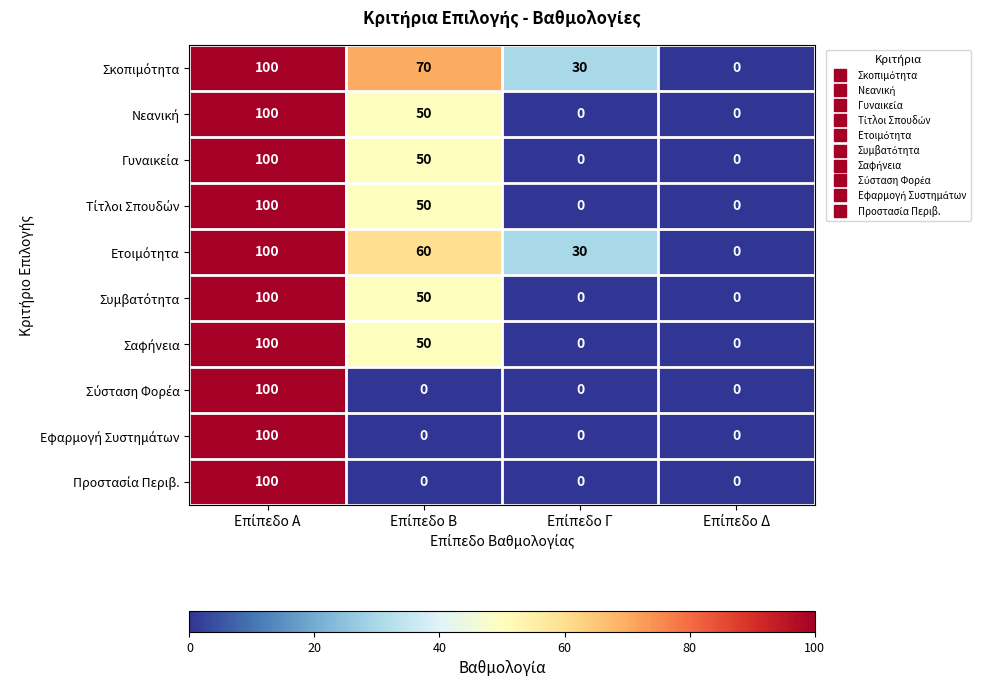

At how many categories does at least one series exceed 68?

2